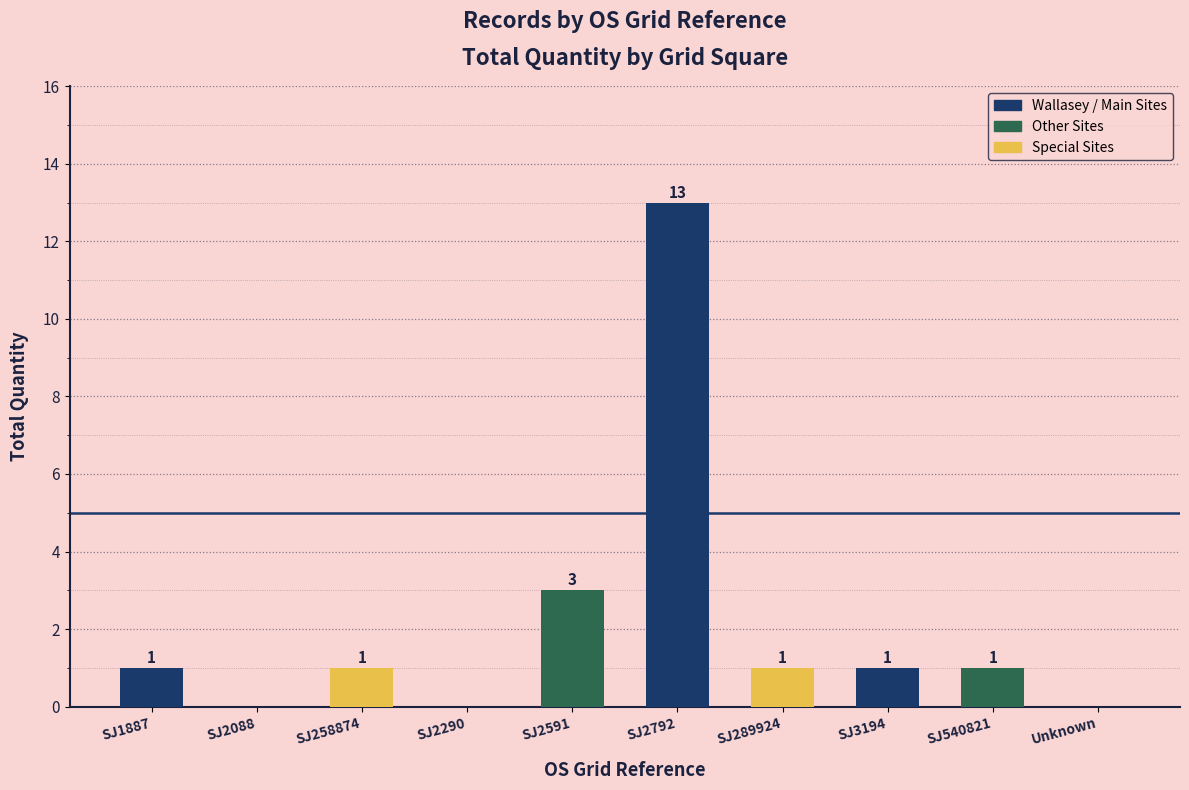

What is the average value?

2